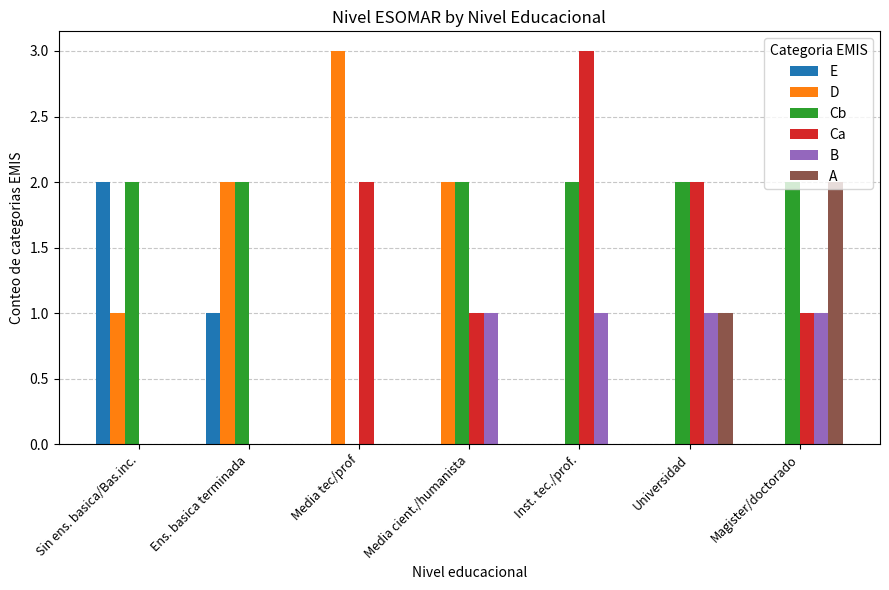

What is the total value across all series at Inst. tec./prof.?

6